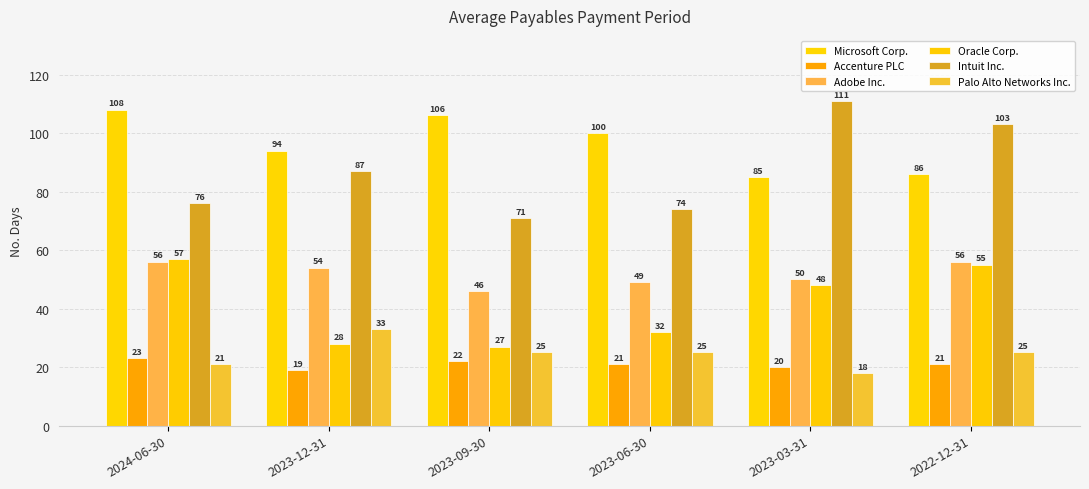

The Adobe Inc. series shows 37 at 2022-12-31. True or false?

False